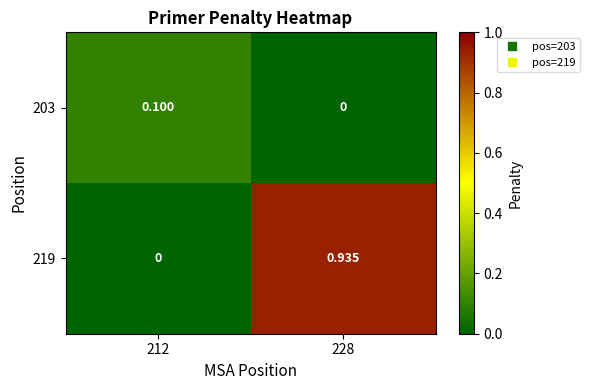

How many series are shown in this chart?

2